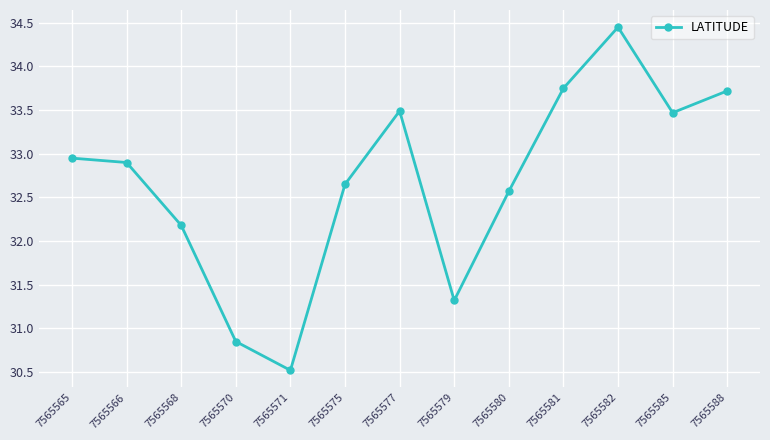

At which label is the value closest to 32?

7565568